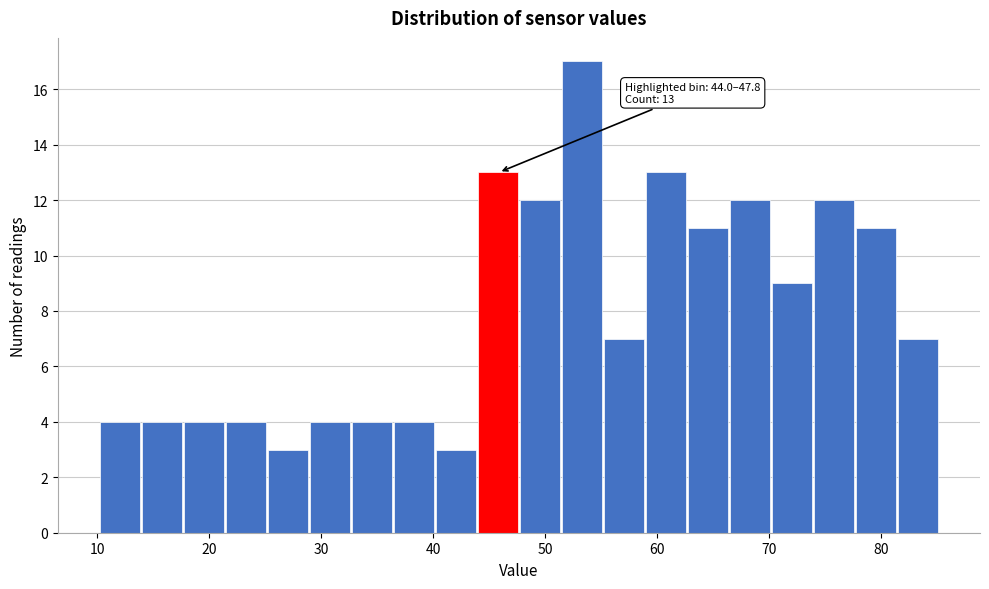

Around what value on the x-axis is the tallest bar? Give the approximate position of its centre, as read against the axis.

53